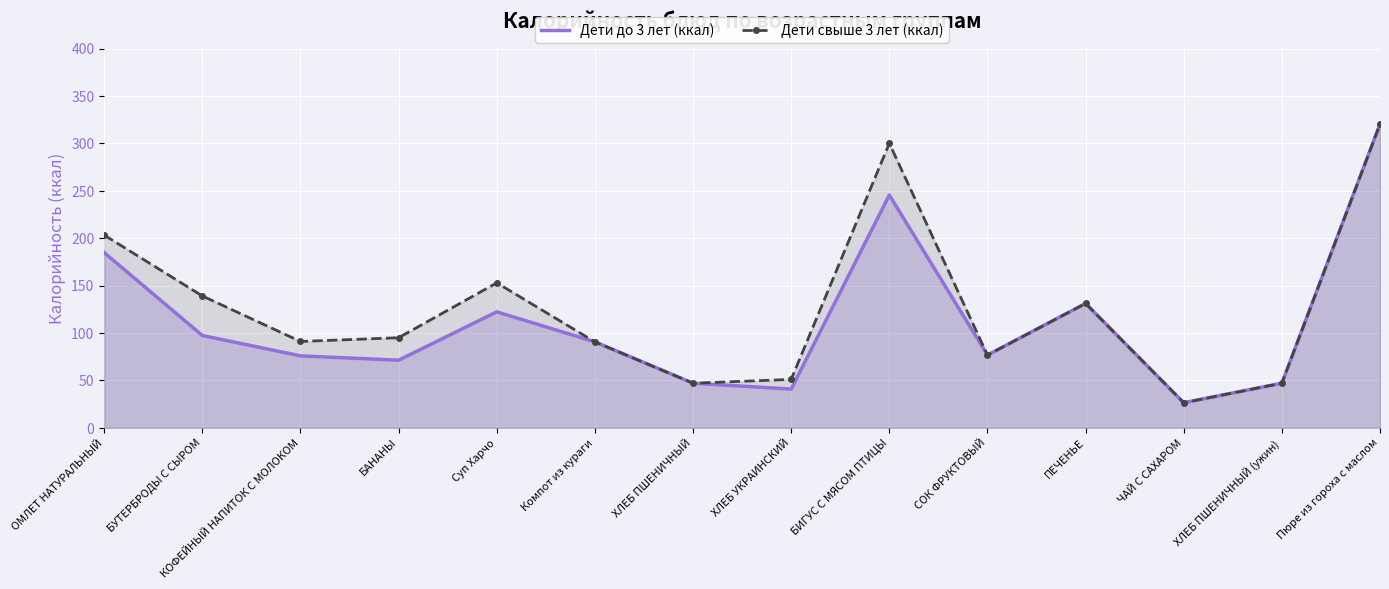

True or false: Дети до 3 лет (ккал) and Дети свыше 3 лет (ккал) intersect in this chart.

False